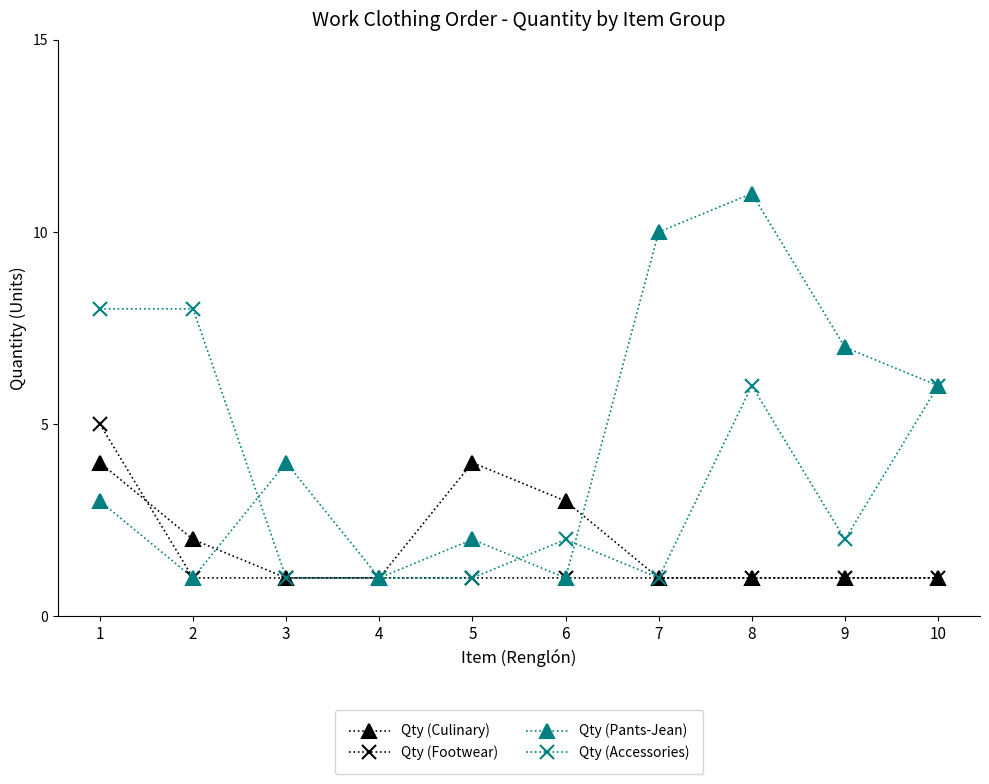

Count the number of data series in this chart.

4